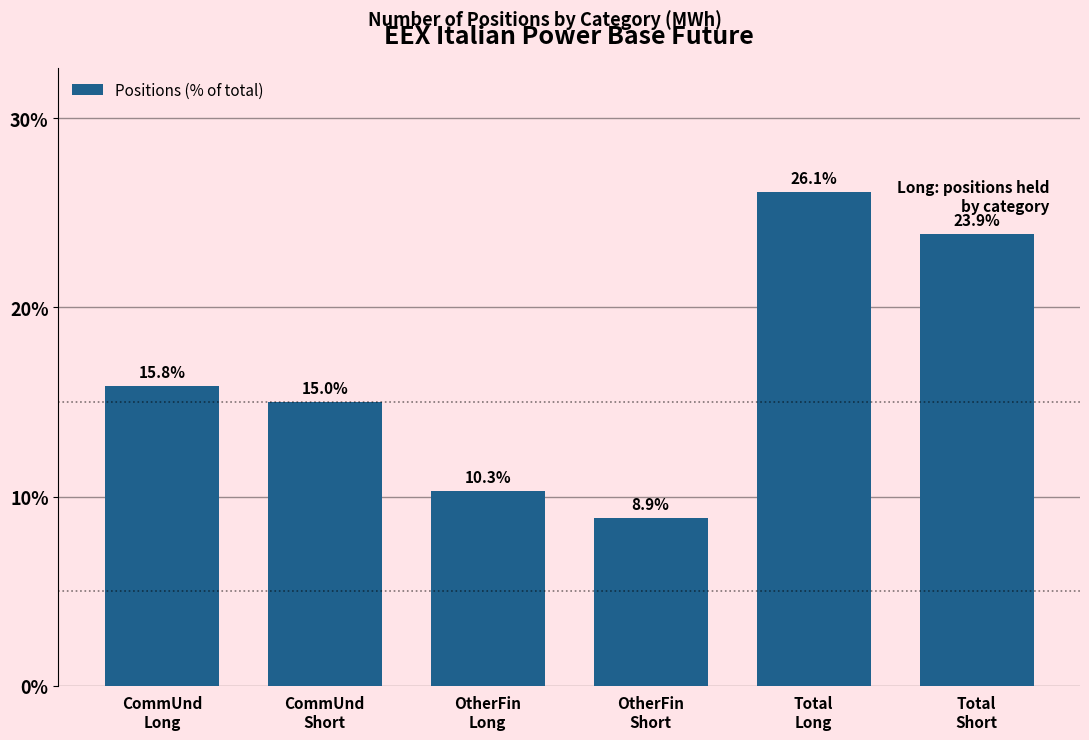

Reading left to right, list all the values displayed in this chart.

15.8	15.0	10.3	8.9	26.1	23.9